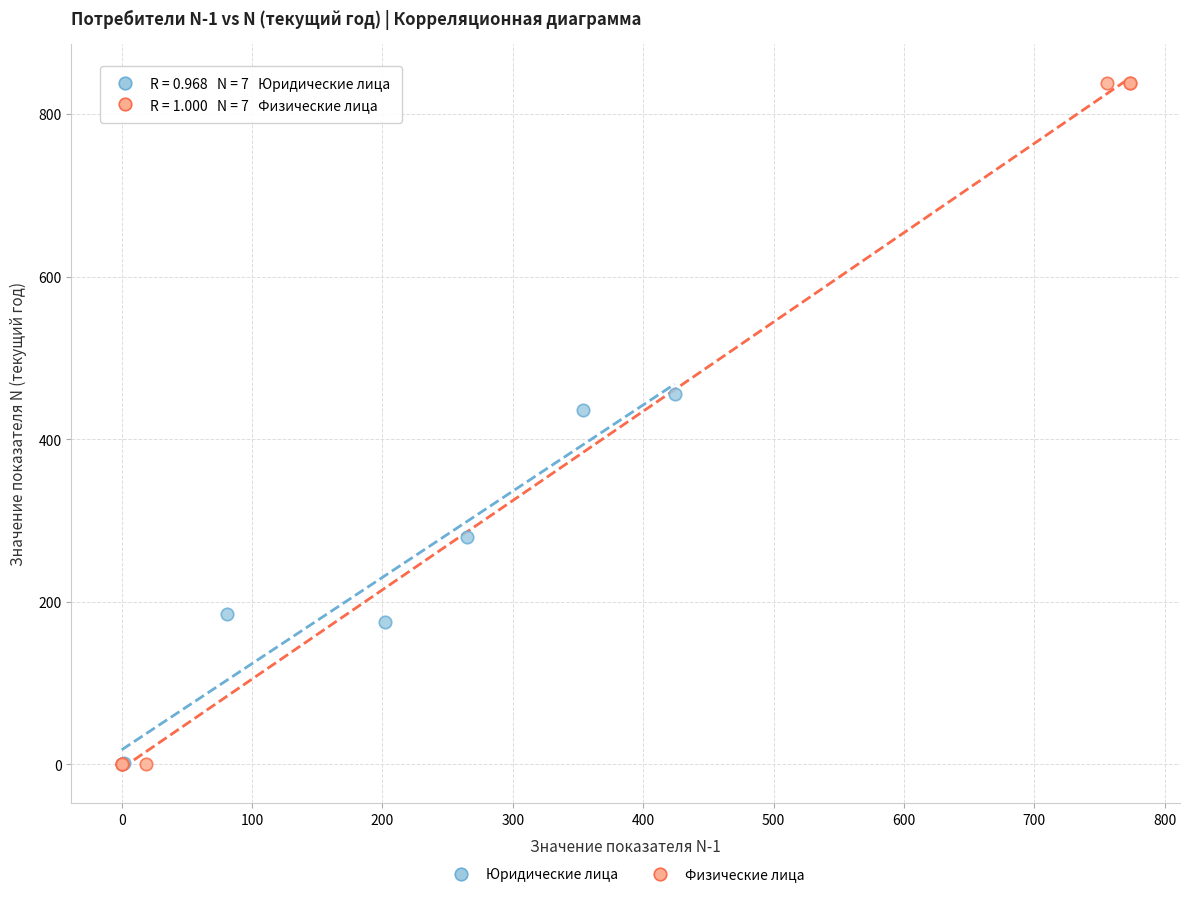

Which series has the widest spread of Y values?

Физические лица